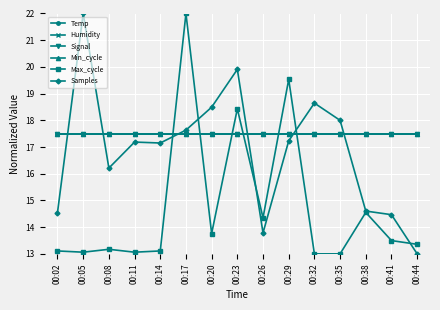

Reading left to right, list all the values displayed in this chart.

Temp: 00:02=17.5	00:05=17.5	00:08=17.5	00:11=17.5	00:14=17.5	00:17=17.5	00:20=17.5	00:23=17.5	00:26=17.5	00:29=17.5	00:32=17.5	00:35=17.5	00:38=17.5	00:41=17.5	00:44=17.5
Humidity: 00:02=17.5	00:05=17.5	00:08=17.5	00:11=17.5	00:14=17.5	00:17=17.5	00:20=17.5	00:23=17.5	00:26=17.5	00:29=17.5	00:32=17.5	00:35=17.5	00:38=17.5	00:41=17.5	00:44=17.5
Signal: 00:02=17.5	00:05=17.5	00:08=17.5	00:11=17.5	00:14=17.5	00:17=17.5	00:20=17.5	00:23=17.5	00:26=17.5	00:29=17.5	00:32=17.5	00:35=17.5	00:38=17.5	00:41=17.5	00:44=17.5
Min_cycle: 00:02=17.5	00:05=17.5	00:08=17.5	00:11=17.5	00:14=17.5	00:17=17.5	00:20=17.5	00:23=17.5	00:26=17.5	00:29=17.5	00:32=17.5	00:35=17.5	00:38=17.5	00:41=17.5	00:44=17.5
Max_cycle: 00:02=13.1	00:05=13.1	00:08=13.2	00:11=13.1	00:14=13.1	00:17=22.0	00:20=13.8	00:23=18.4	00:26=14.3	00:29=19.5	00:32=13.0	00:35=13.0	00:38=14.6	00:41=13.5	00:44=13.4
Samples: 00:02=14.5	00:05=22.0	00:08=16.2	00:11=17.2	00:14=17.2	00:17=17.6	00:20=18.5	00:23=19.9	00:26=13.8	00:29=17.2	00:32=18.6	00:35=18.0	00:38=14.6	00:41=14.5	00:44=13.0